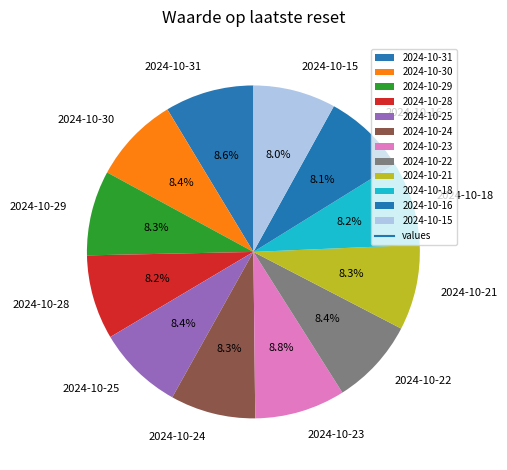

Combined, do 2024-10-28 and 2024-10-16 account for over 50%?

No